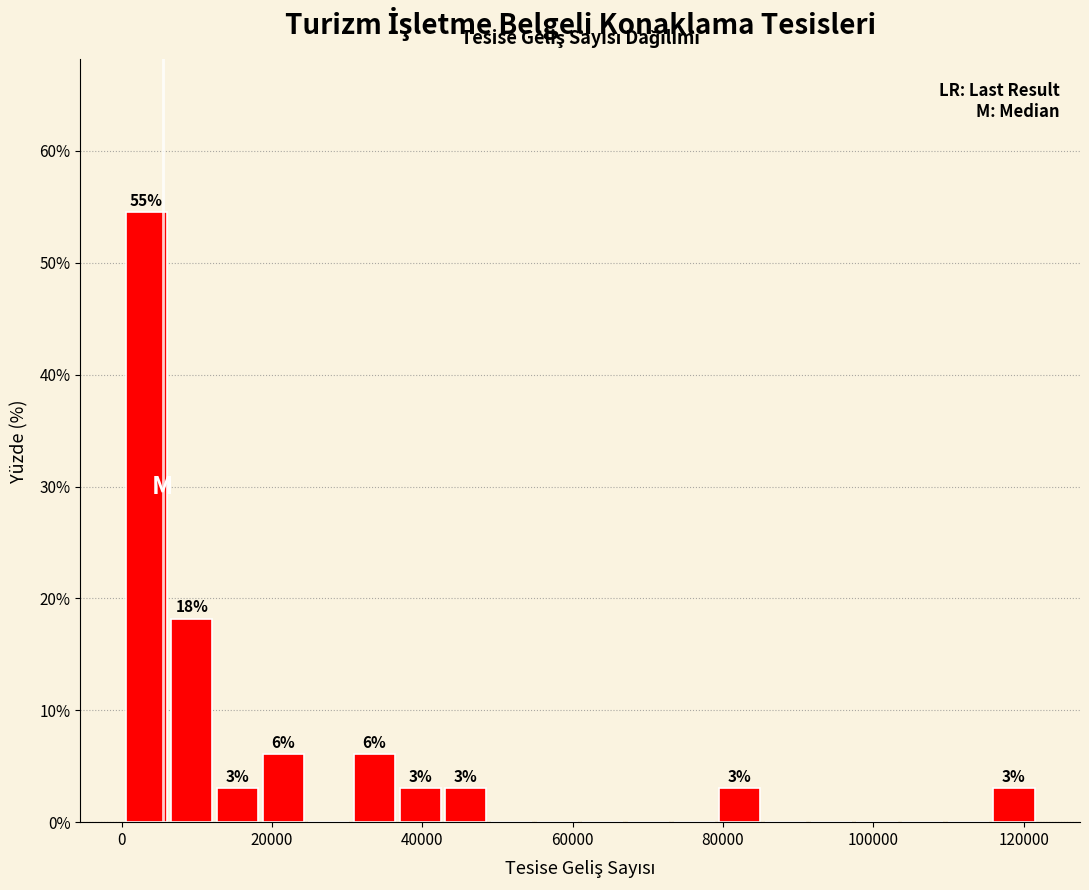

Around what value on the x-axis is the tallest bar? Give the approximate position of its centre, as read against the axis.

4000